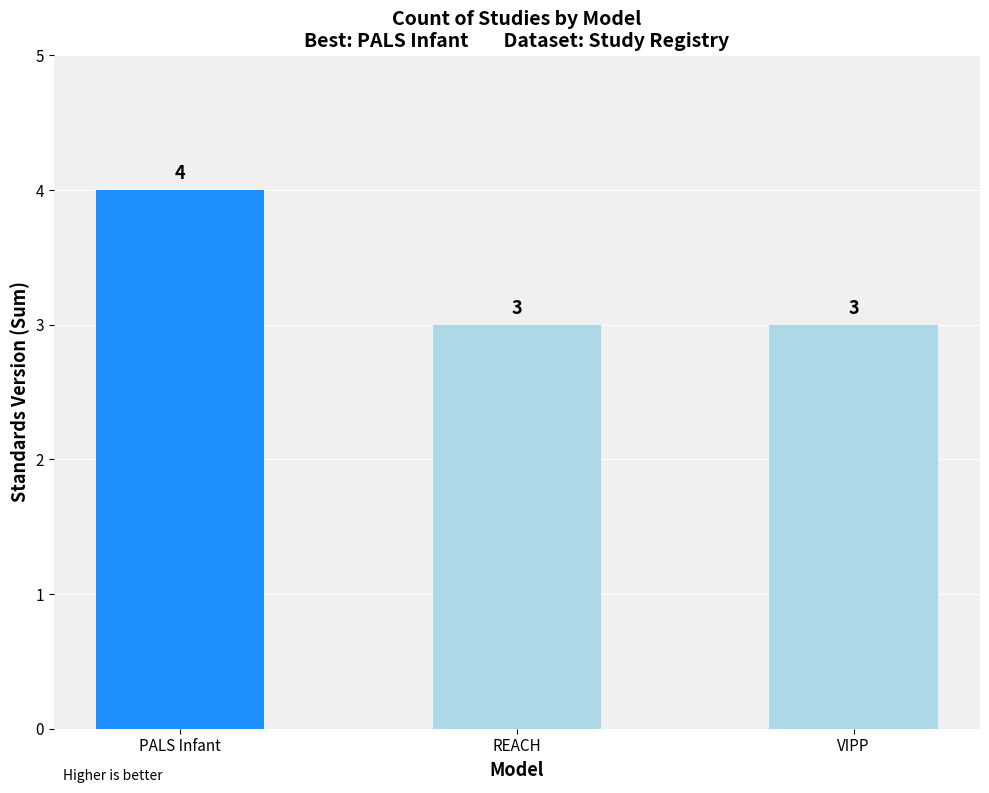

Which label corresponds to the largest value in the chart?

PALS Infant